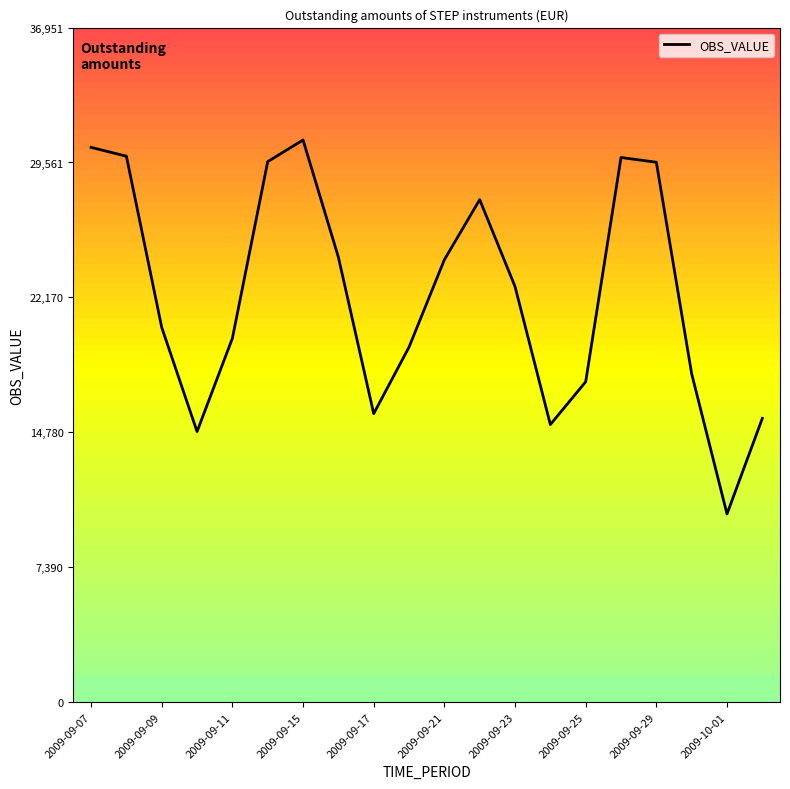

What is the greatest value displayed?

30793